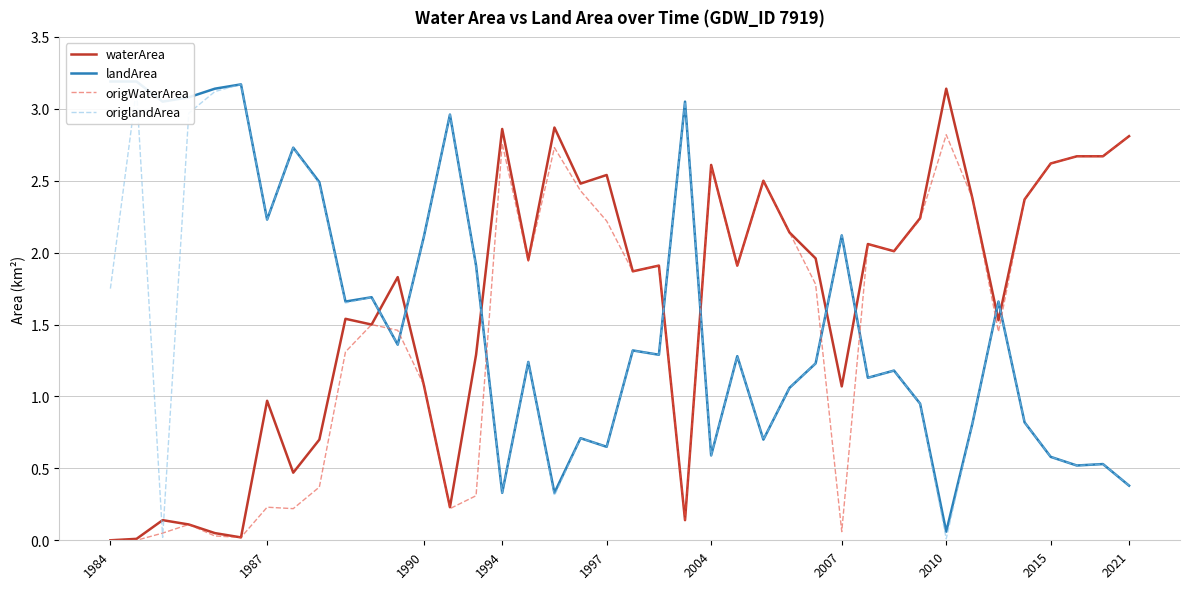

True or false: origWaterArea and waterArea intersect in this chart.

False